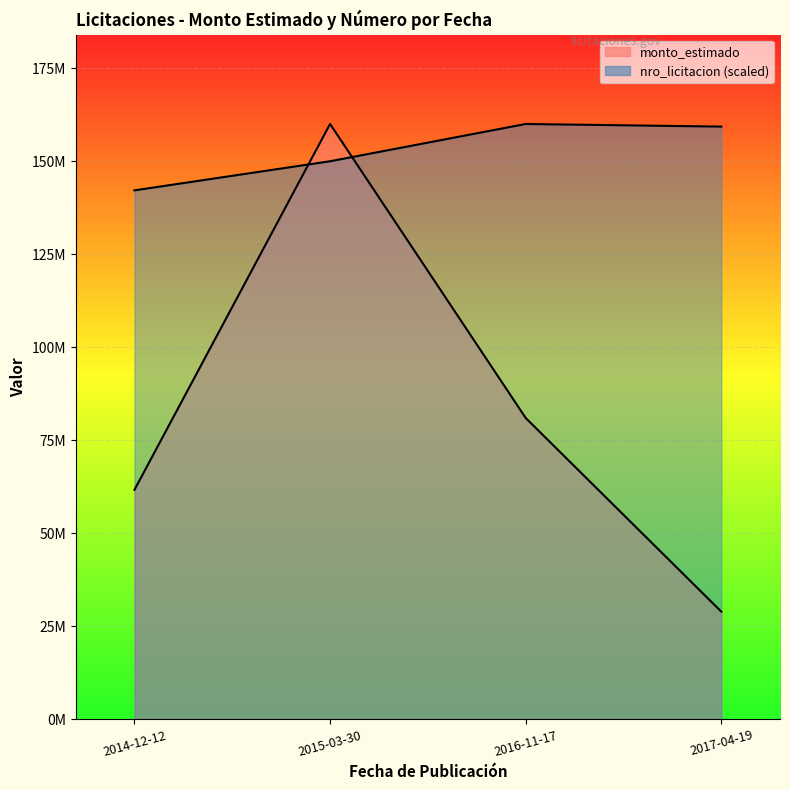

What is the difference between the highest and lowest values at 2015-03-30?

10013887.3